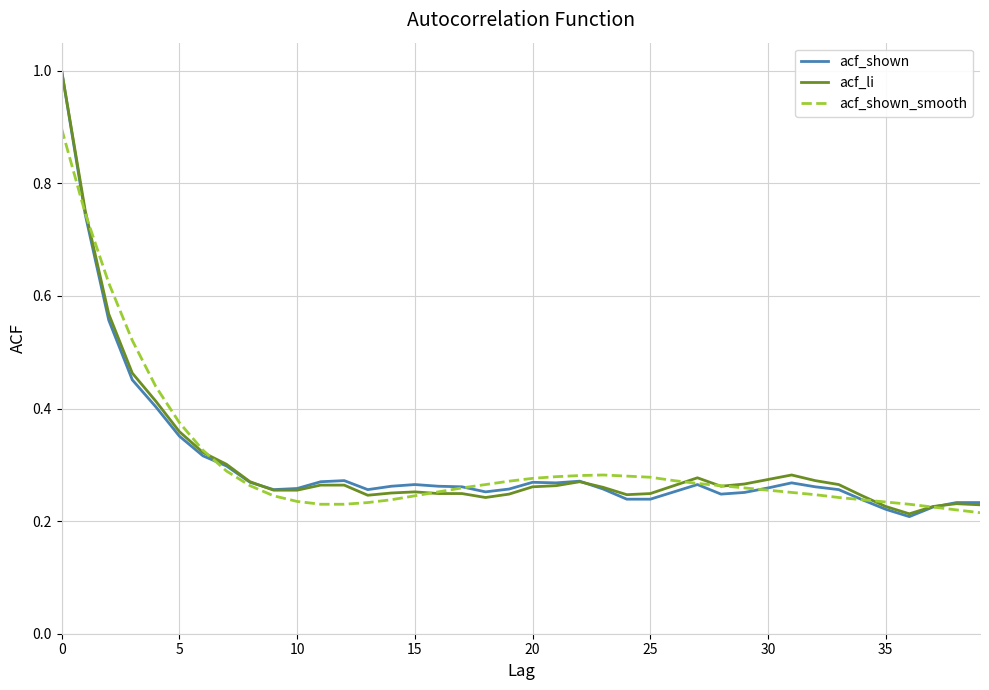

Count the number of data series in this chart.

3